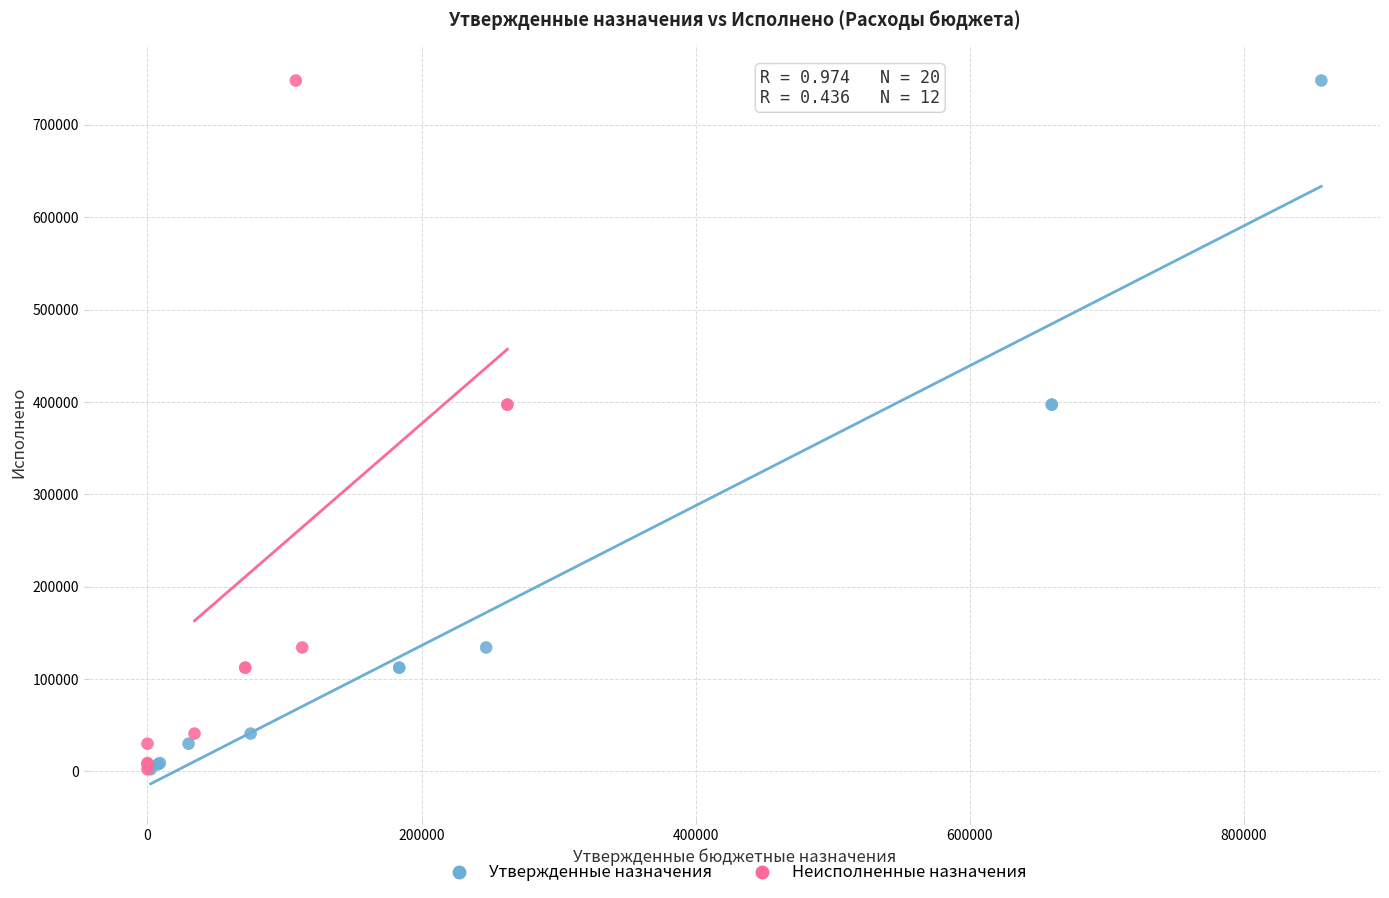

What are all the series names shown in the legend?

Утвержденные назначения, Неисполненные назначения